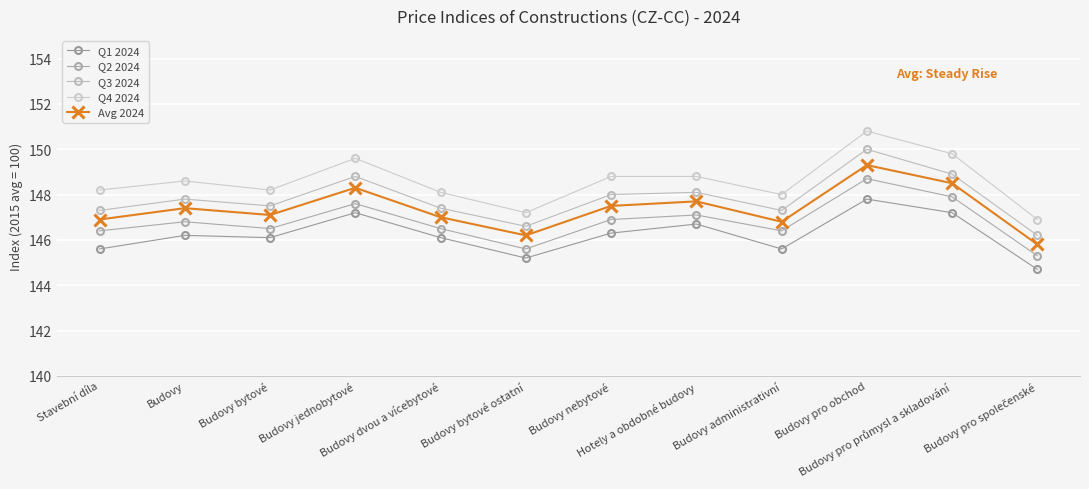

The value of Avg 2024 at Hotely a obdobné budovy is 50.6. True or false?

False